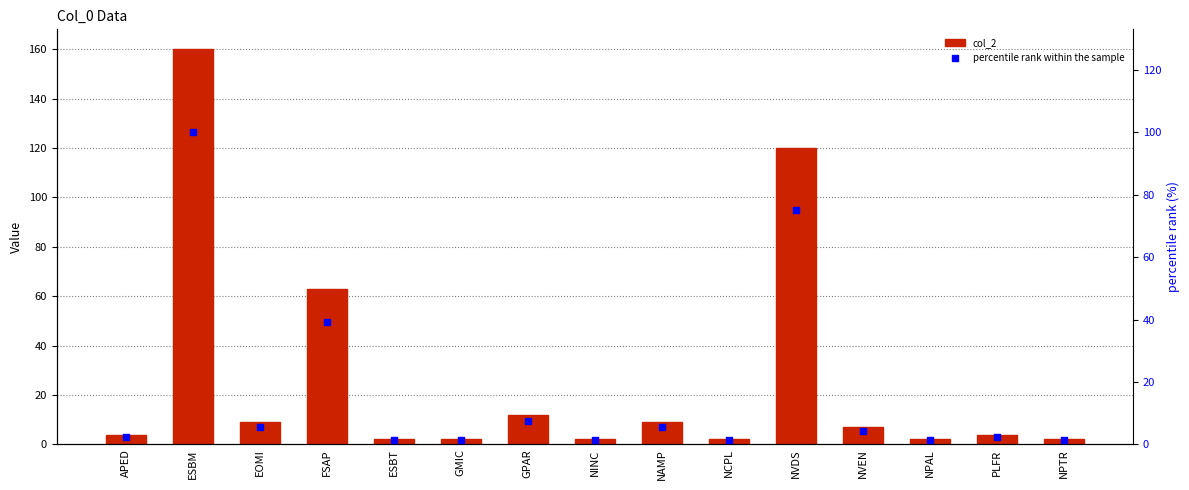

Is the value of col_2 at GPAR greater than the value of percentile rank within the sample at EOMI?

Yes